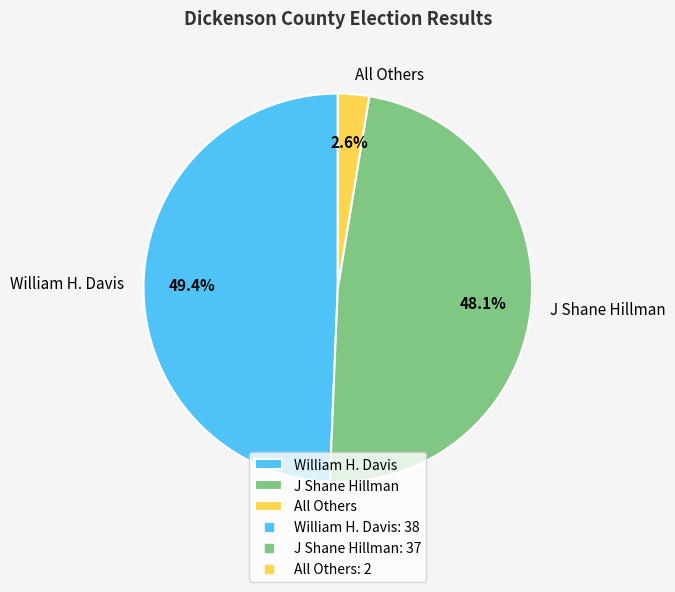

Which slice is the largest?

William H. Davis